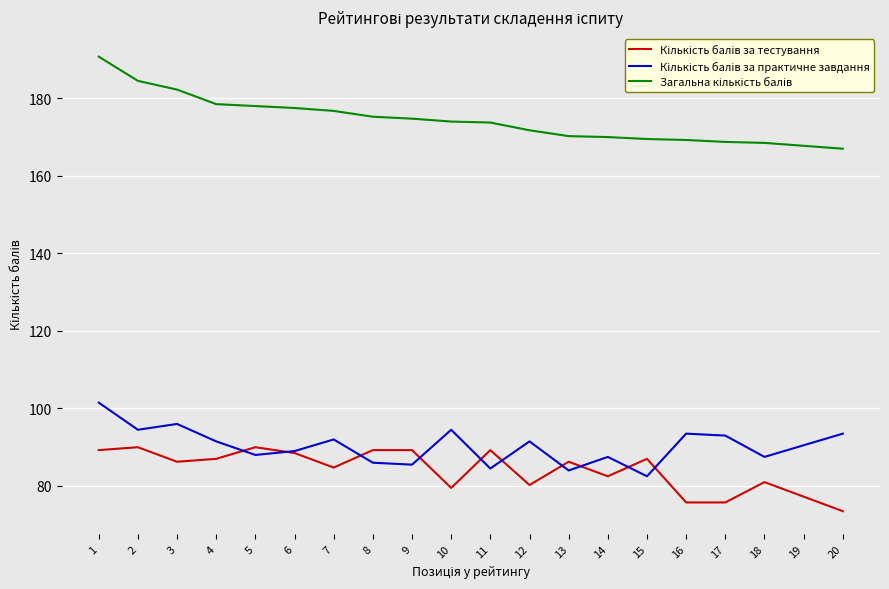

What is the greatest value displayed?

190.8